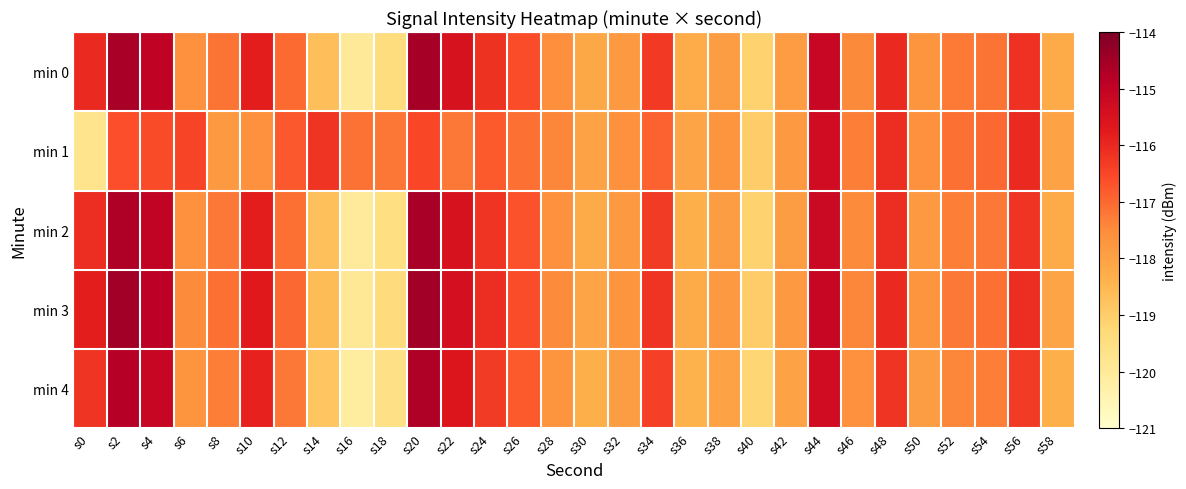

What is the greatest value displayed?

-114.5